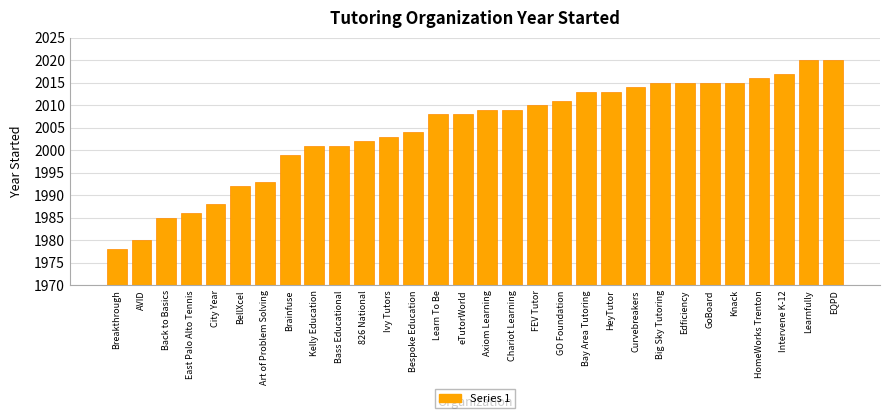

Approximately how many times larger is the value at East Palo Alto Tennis compared to Edficiency?

1.0